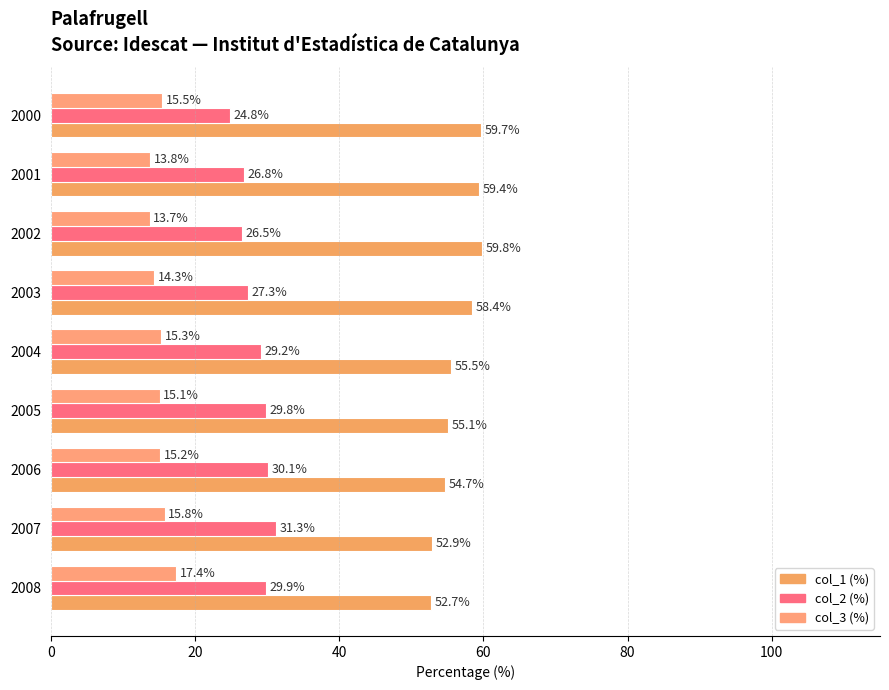

What is the difference between the maximum and minimum values in the col_2 (%) series?

6.5